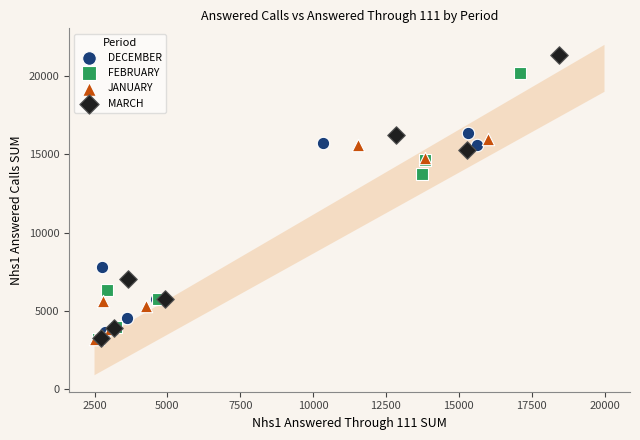

Which series has the widest spread of Y values?

MARCH